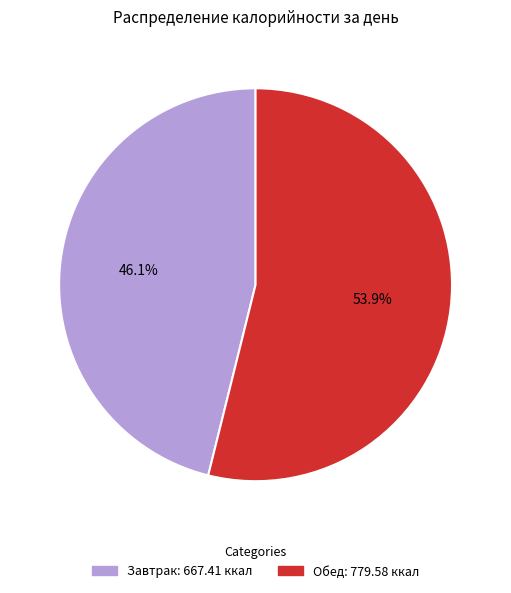

The Обед slice represents 54% of the pie. True or false?

True